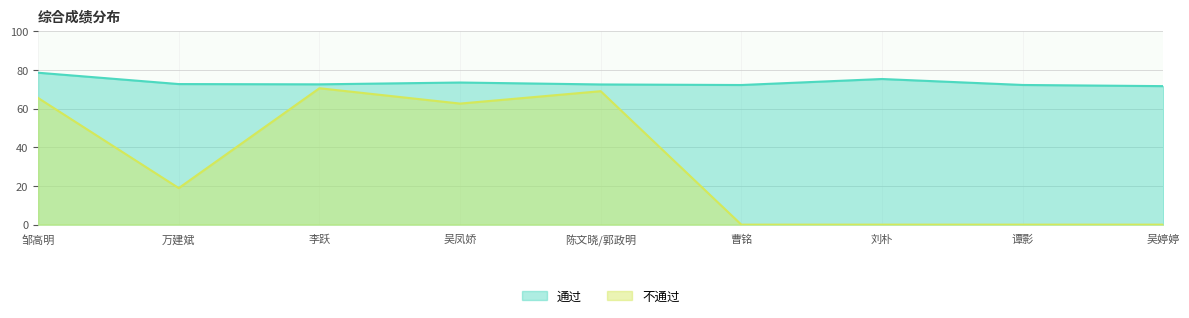

What is the value of the 通过 point at the 6th from the left?

72.3